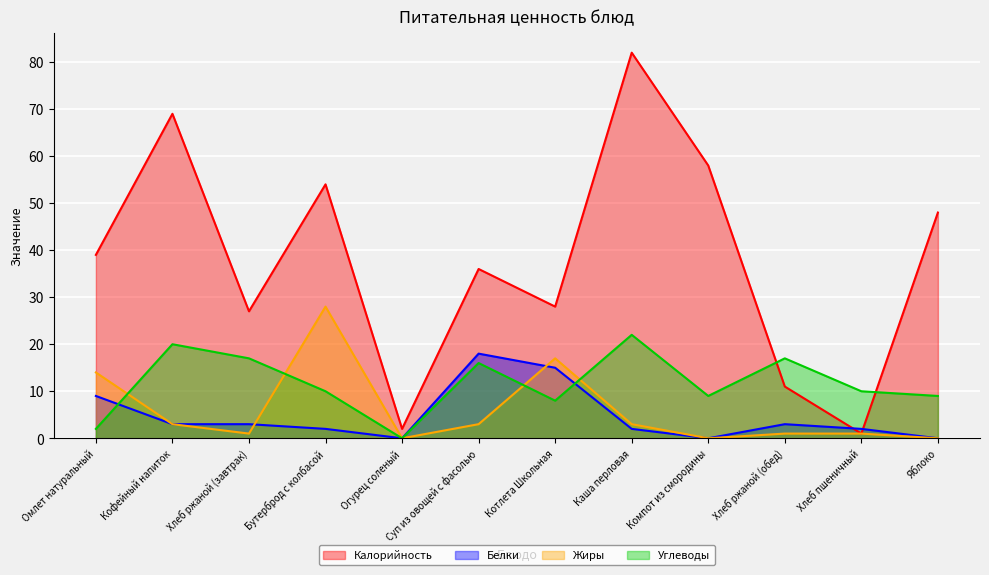

The Белки series shows 0 at Компот из смородины. True or false?

True